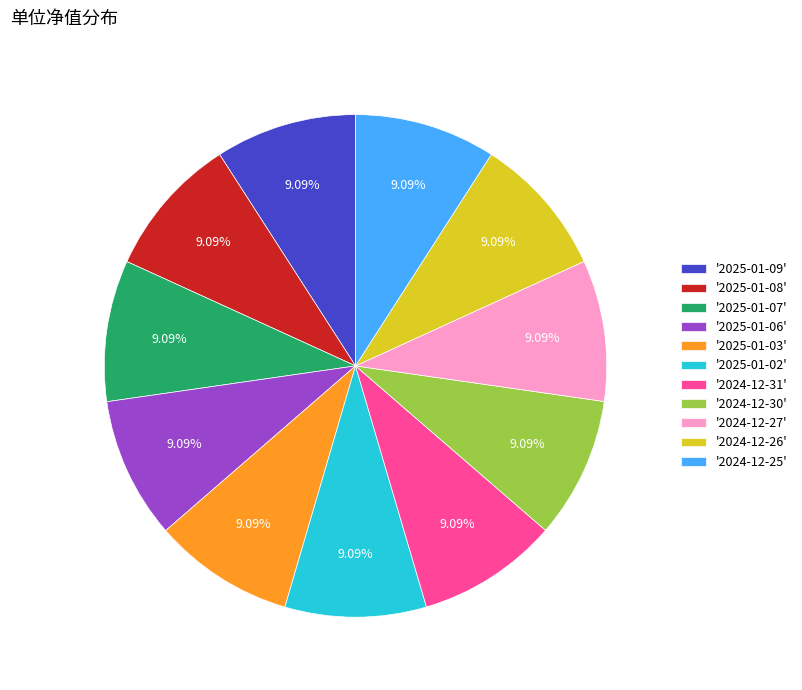

Do '2025-01-08' and '2025-01-07' together represent more than half of the pie?

No